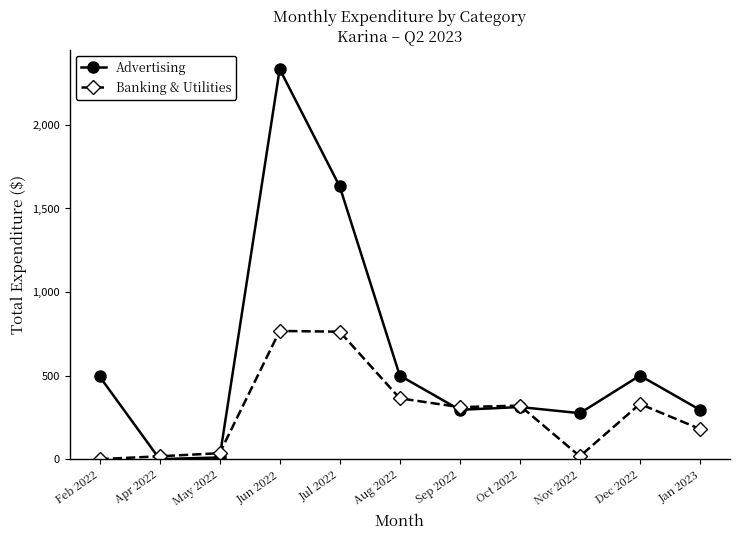

What is the total value across all series at Oct 2022?

632.0